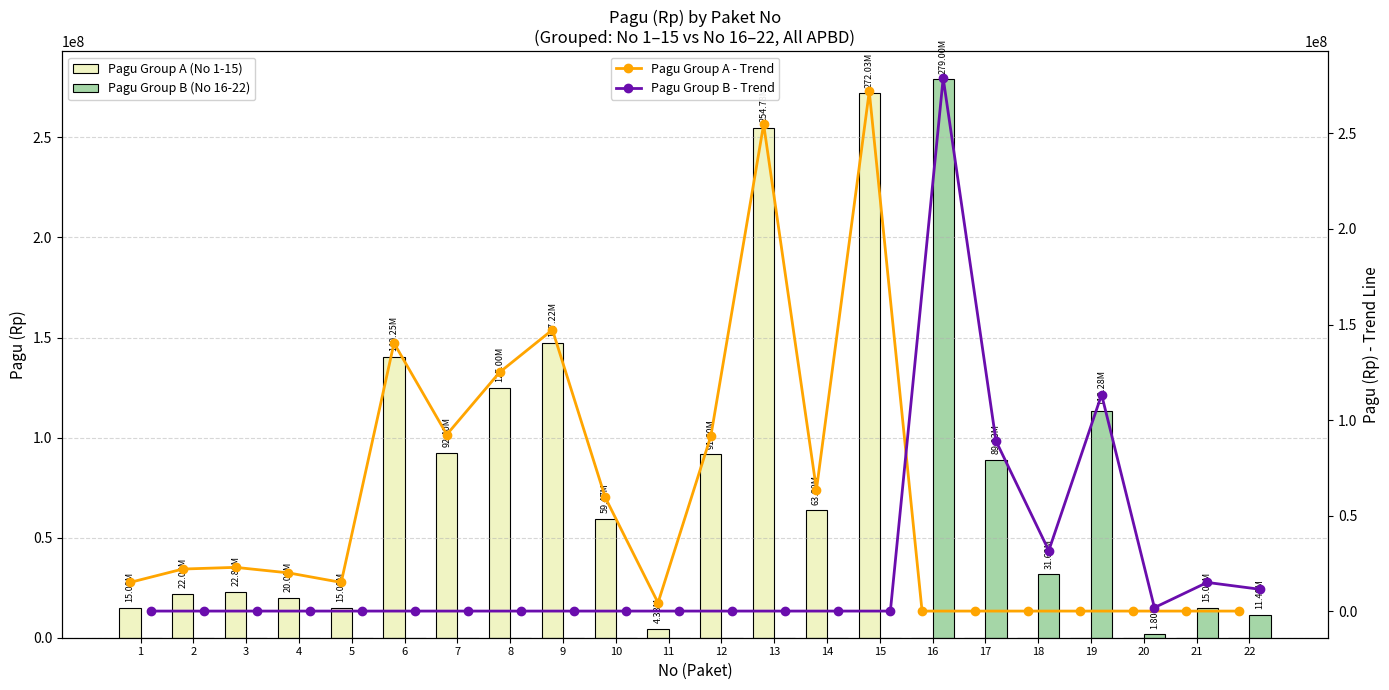

At which label does Pagu Group A (No 1-15) reach its minimum?

16